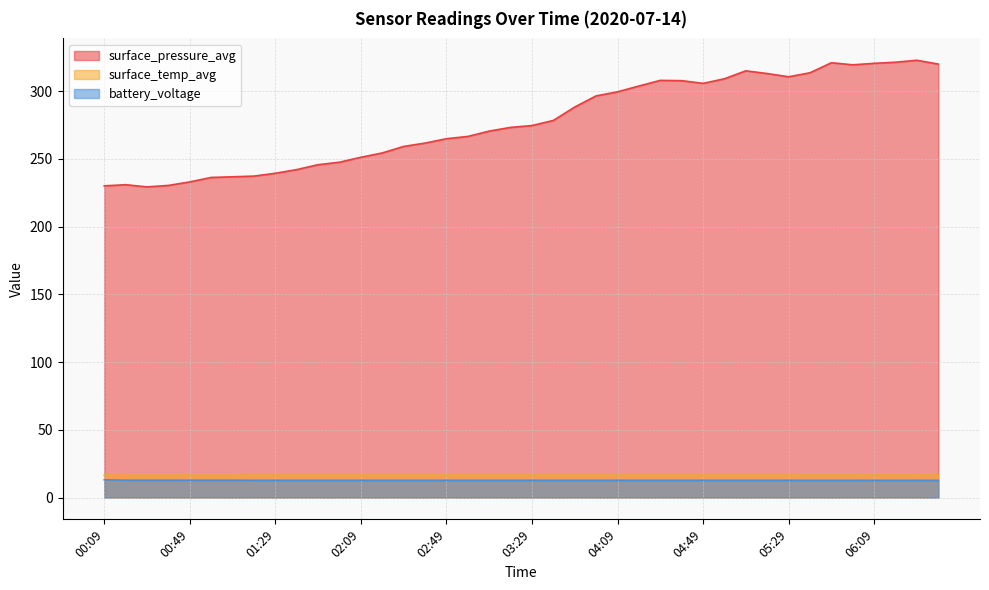

Does the chart have visible grid lines?

Yes